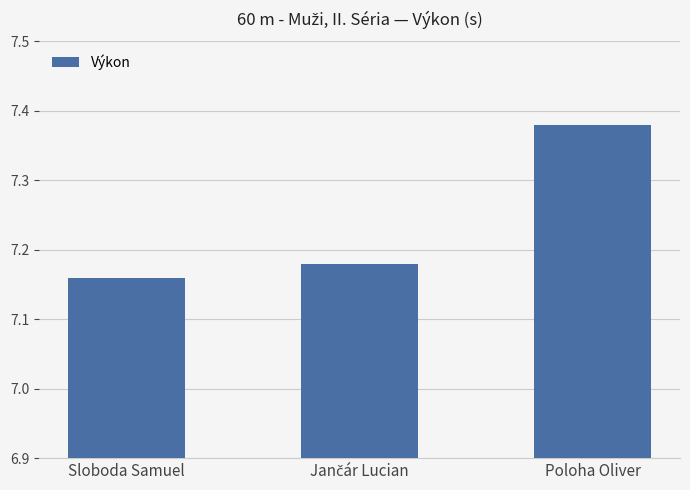

What is the label of the 3rd bar from the left?

Poloha Oliver